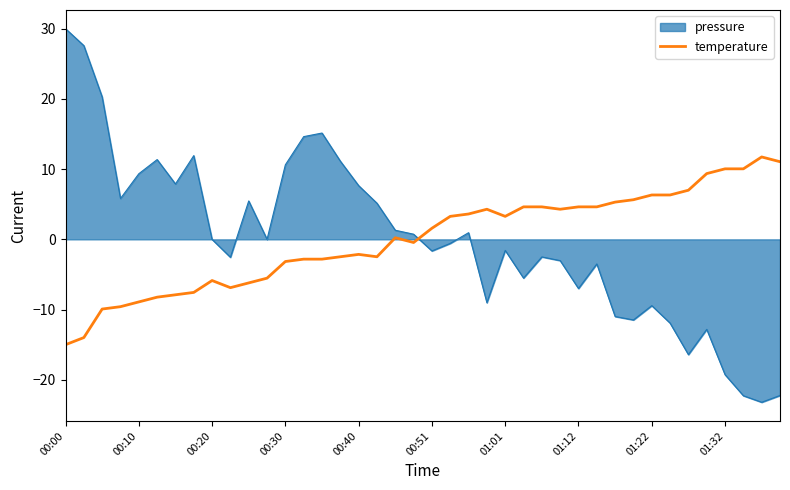

What is the lowest value of the pressure series?

-23.2